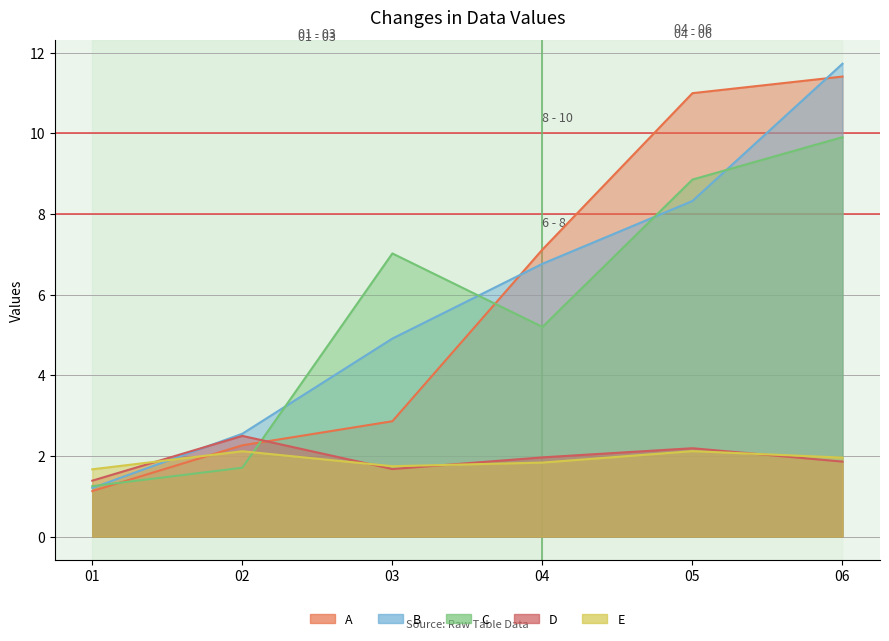

List the labels in order of B value, largest first.

06, 05, 04, 03, 02, 01